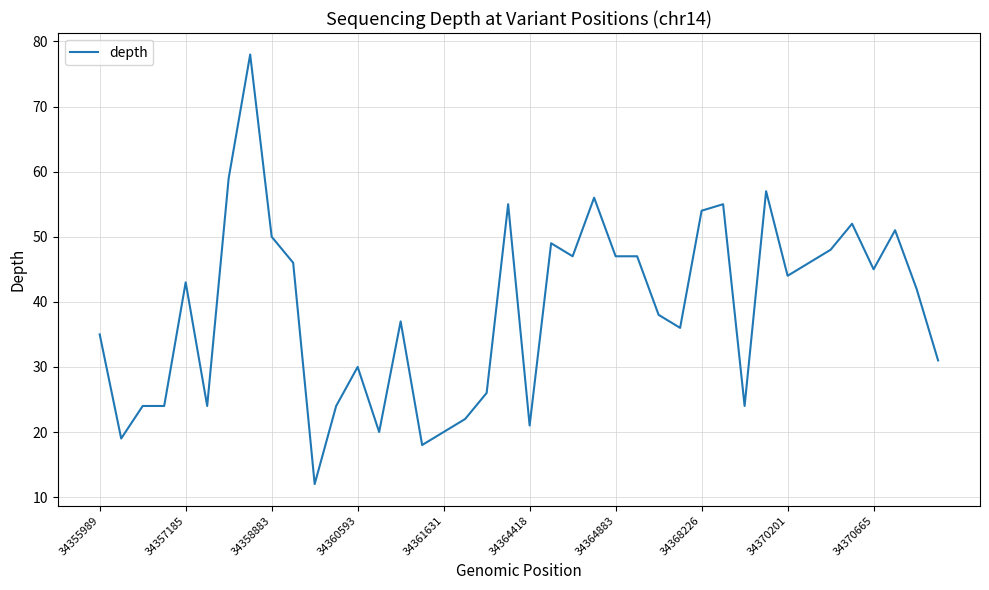

Does the chart have visible grid lines?

Yes